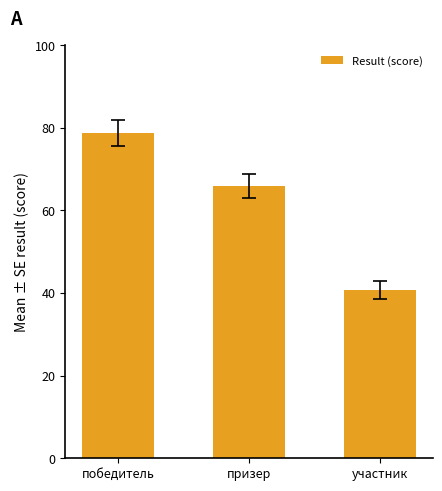

What is the approximate value at призер?

65.9